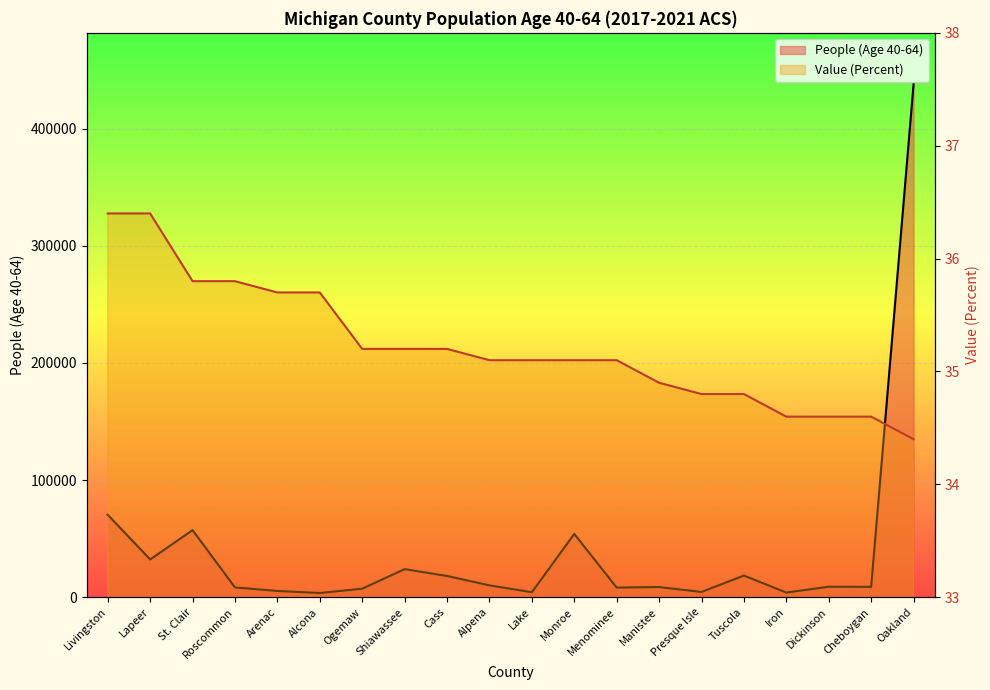

Rank the series by their maximum value, from lowest to highest.

Value (Percent), People (Age 40-64)